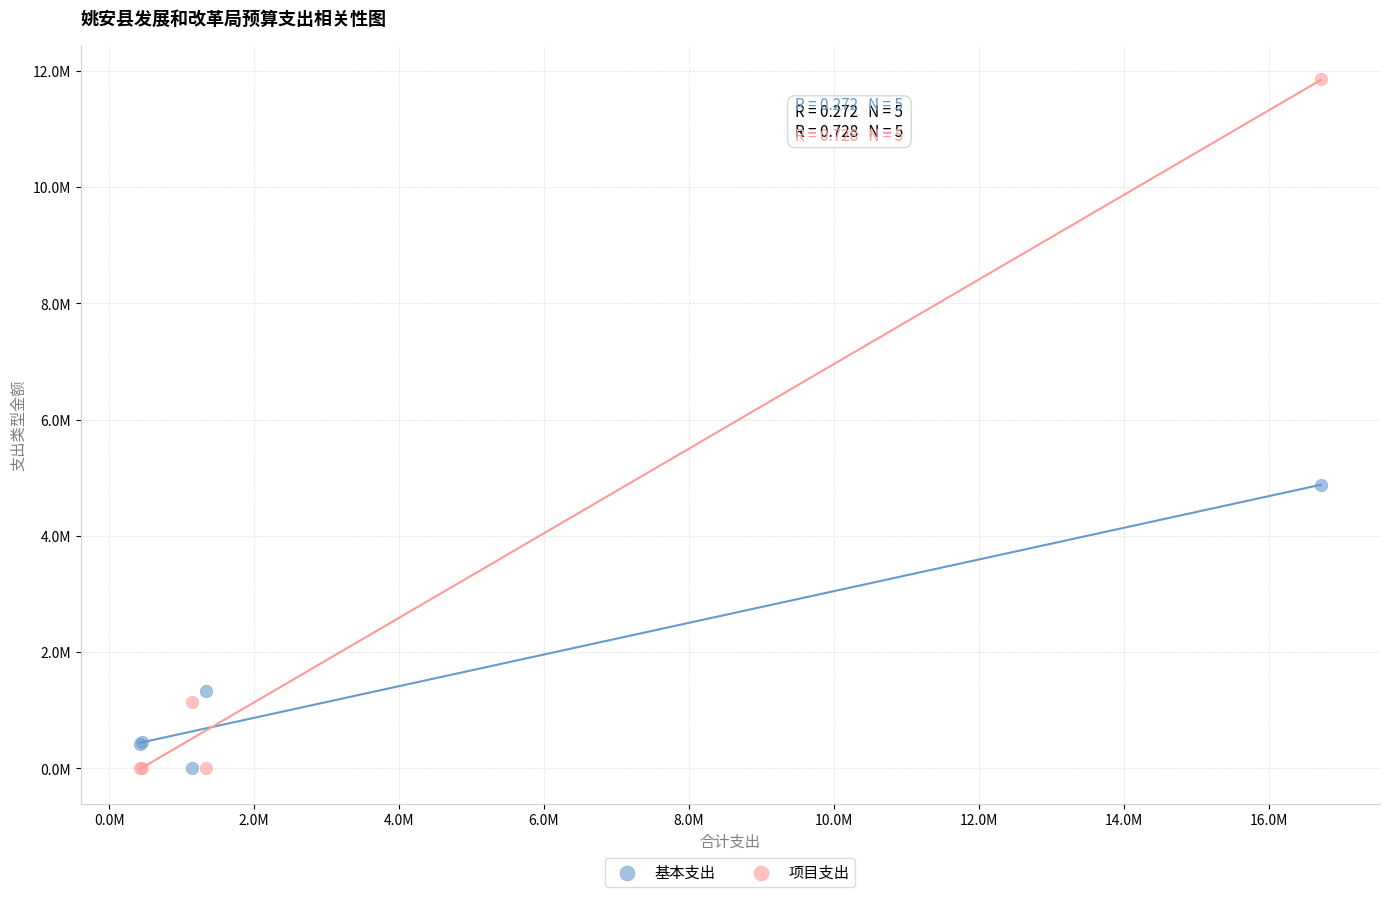

What are all the series names shown in the legend?

基本支出, 项目支出